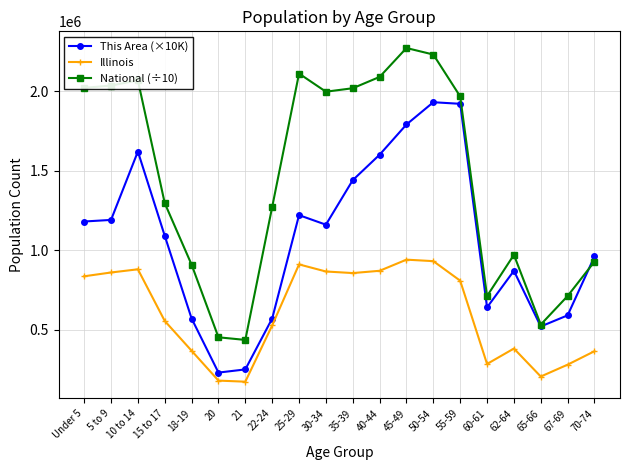

Is the value of National (÷10) at 60-61 greater than the value of This Area (×10K) at 5 to 9?

No